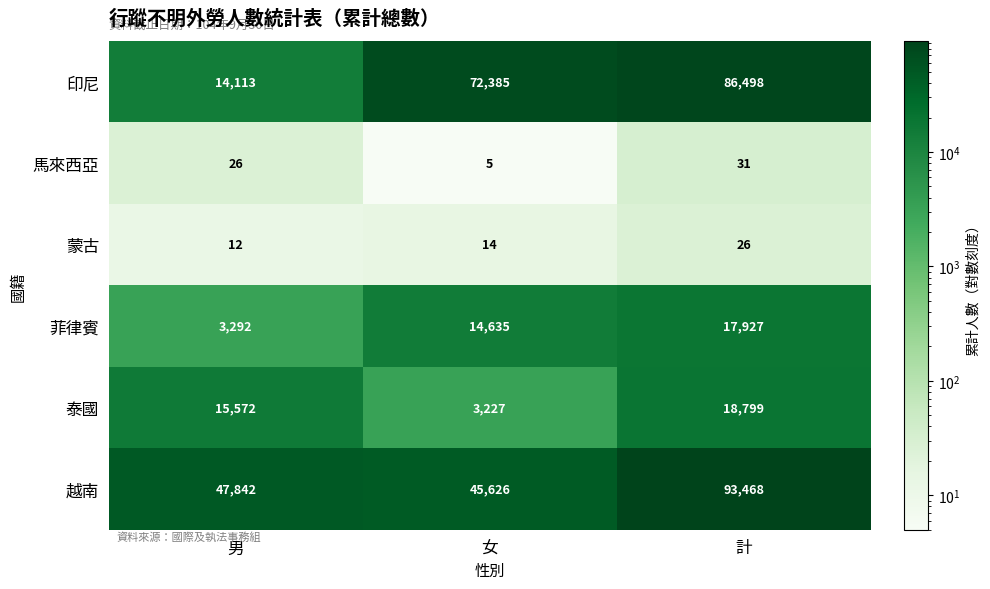

True or false: 蒙古 has a value of 35 at 計.

False